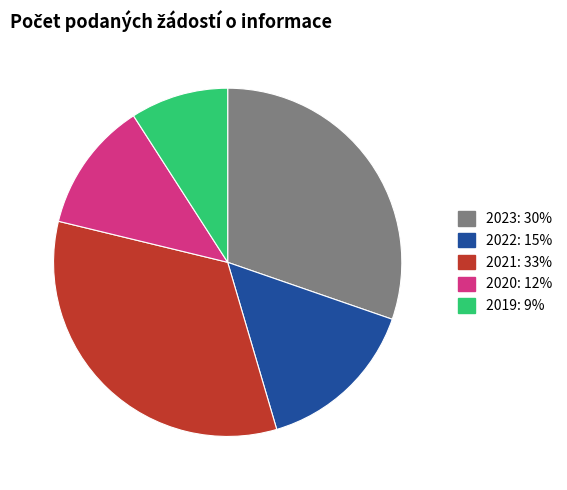

How many segments does this pie chart have?

5